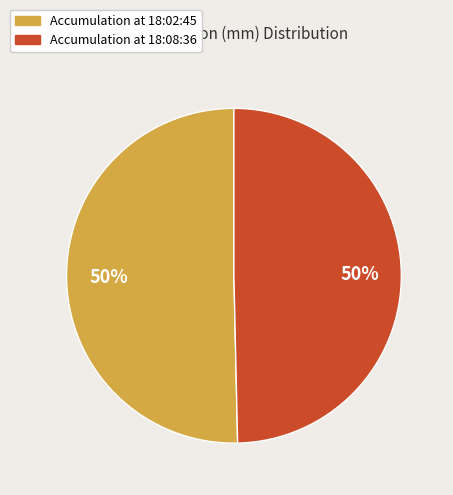

Combined, do Accumulation at 18:02:45 and Accumulation at 18:08:36 account for over 50%?

Yes